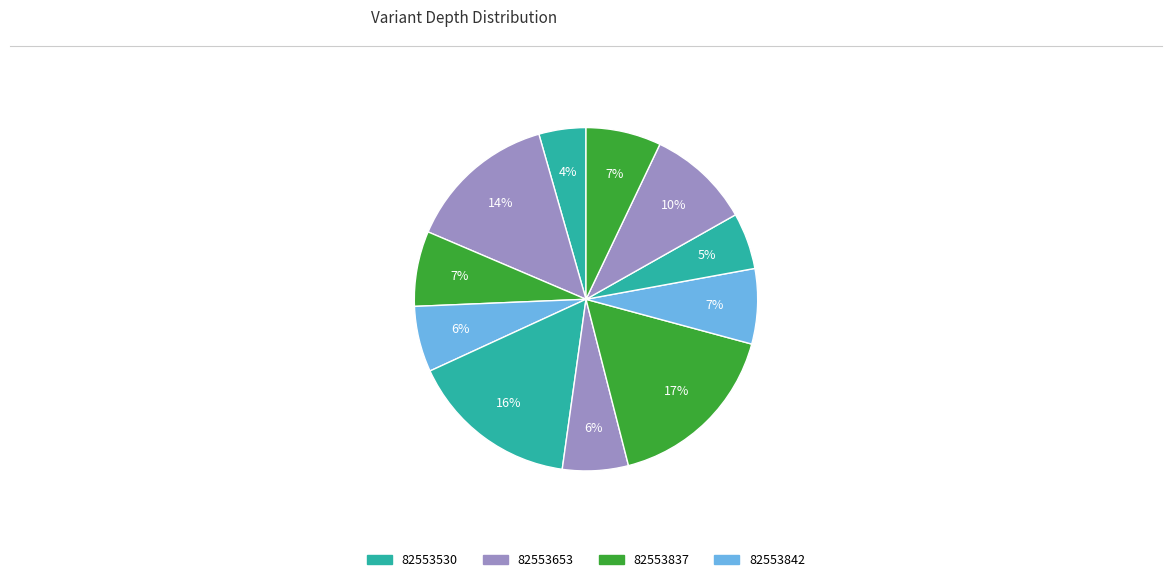

How many slices are in this pie chart?

11